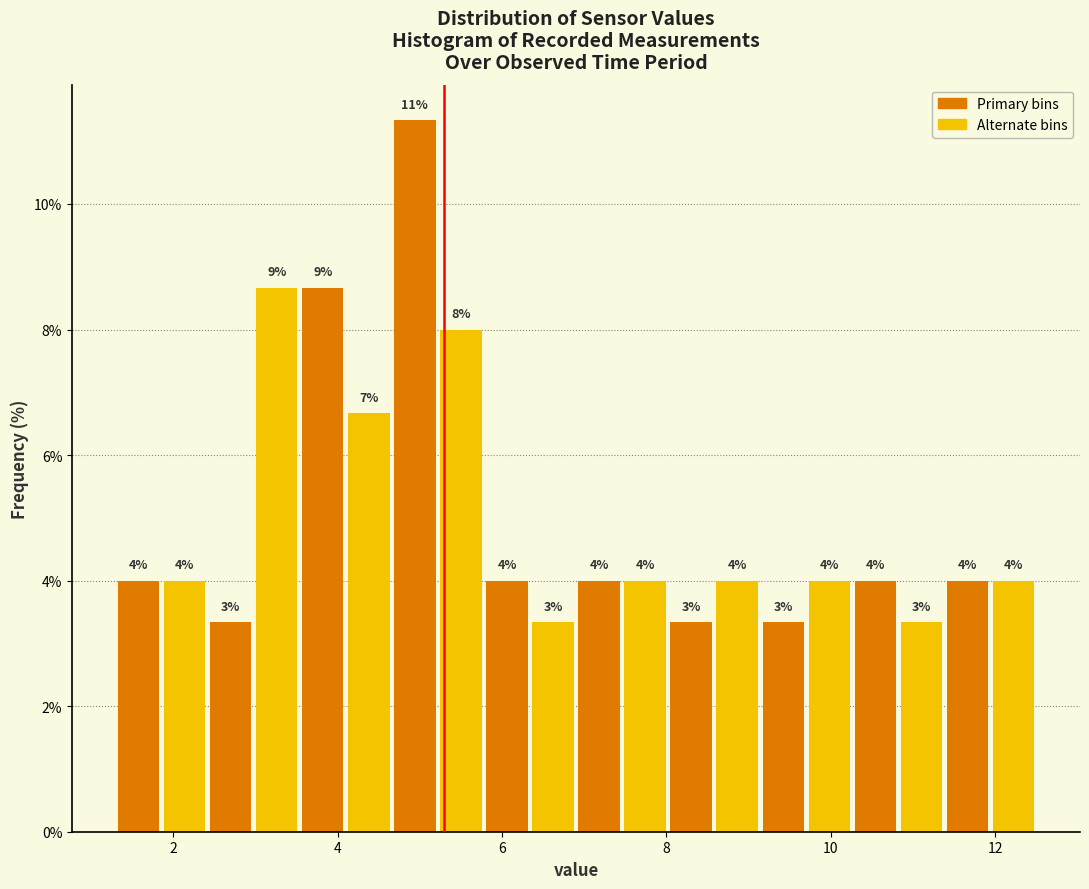

Around what value on the x-axis is the tallest bar? Give the approximate position of its centre, as read against the axis.

5.0